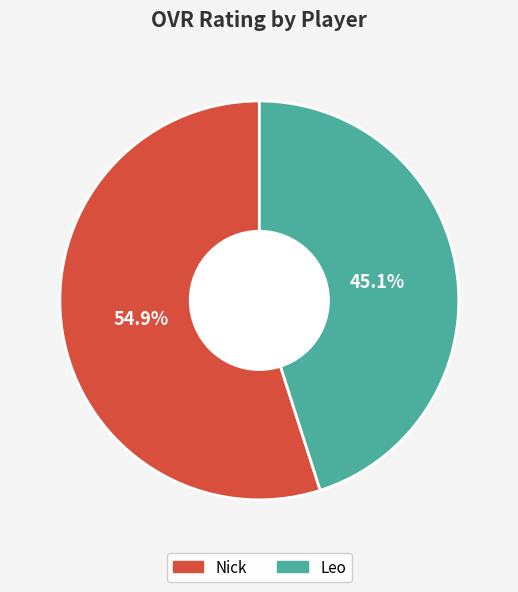

True or false: Nick accounts for 49% of the total.

False